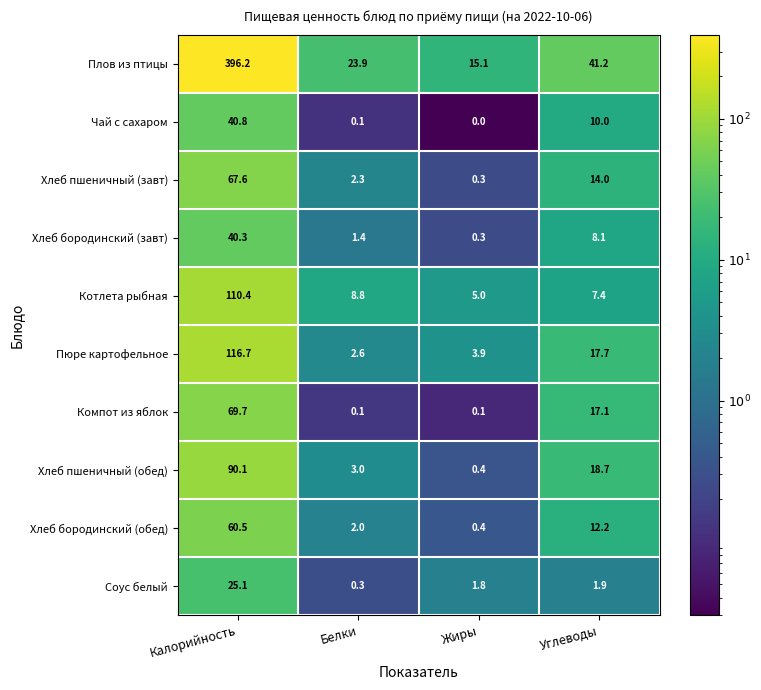

What is the difference between the Чай с сахаром values at Жиры and Углеводы?

10.0